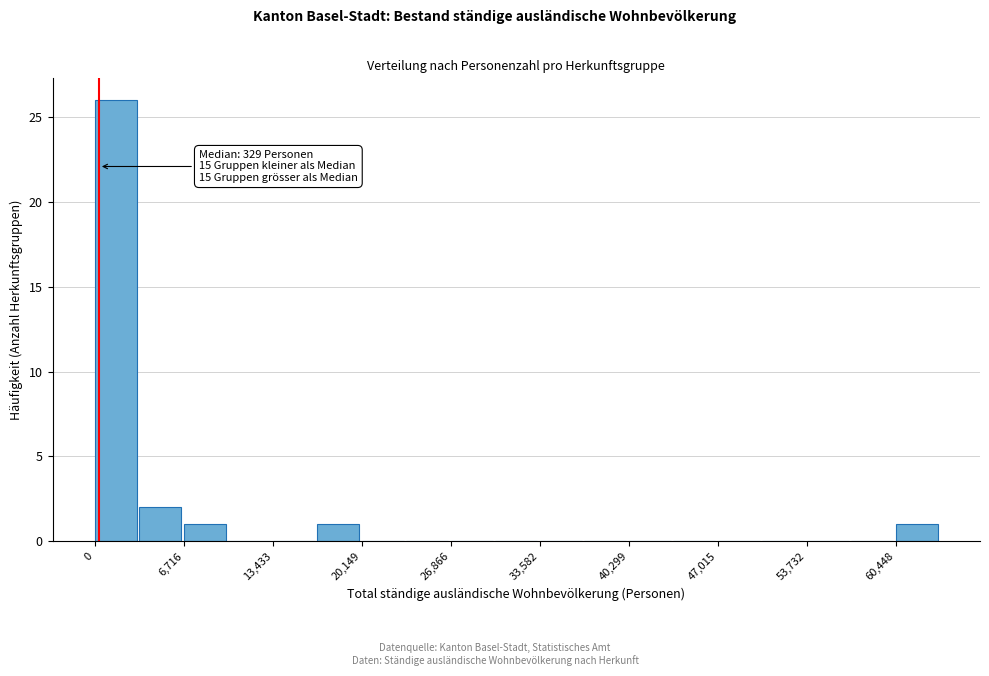

Around what value on the x-axis is the tallest bar? Give the approximate position of its centre, as read against the axis.

2000